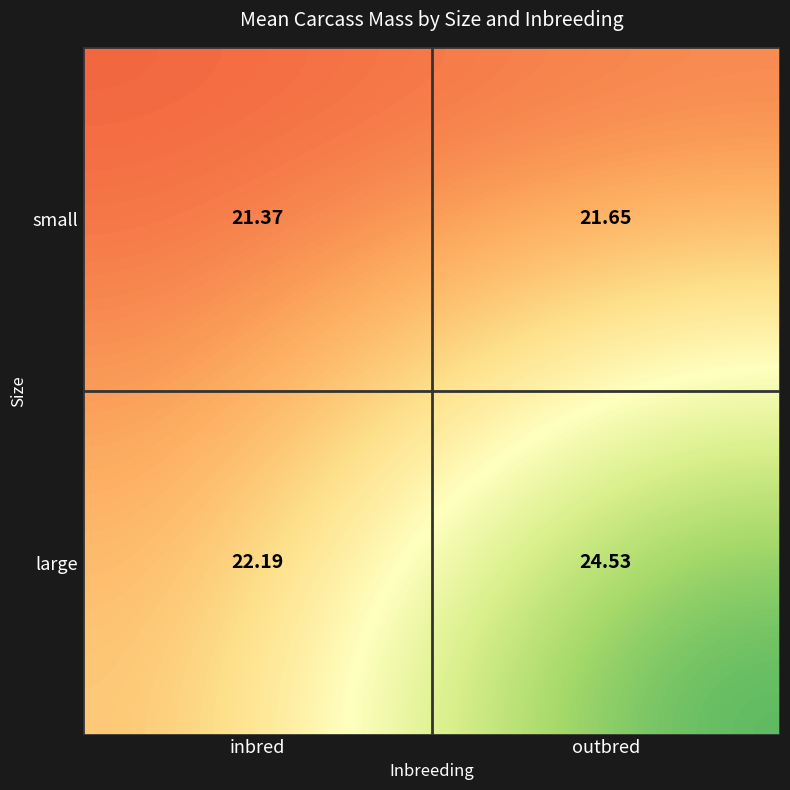

Rank the categories by value from lowest to highest.

small_inbred, small_outbred, large_inbred, large_outbred